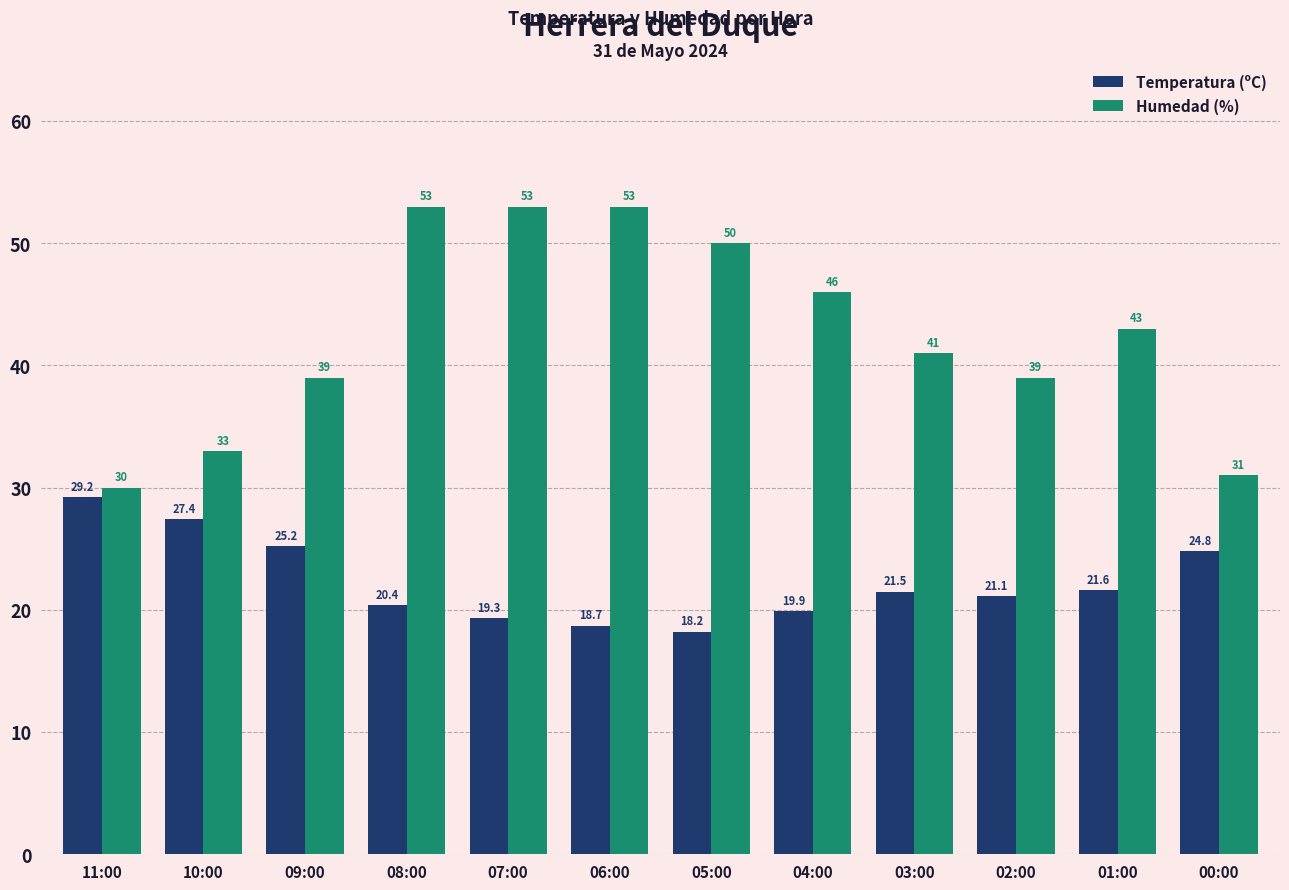

What is the total value across all series at 07:00?

72.3